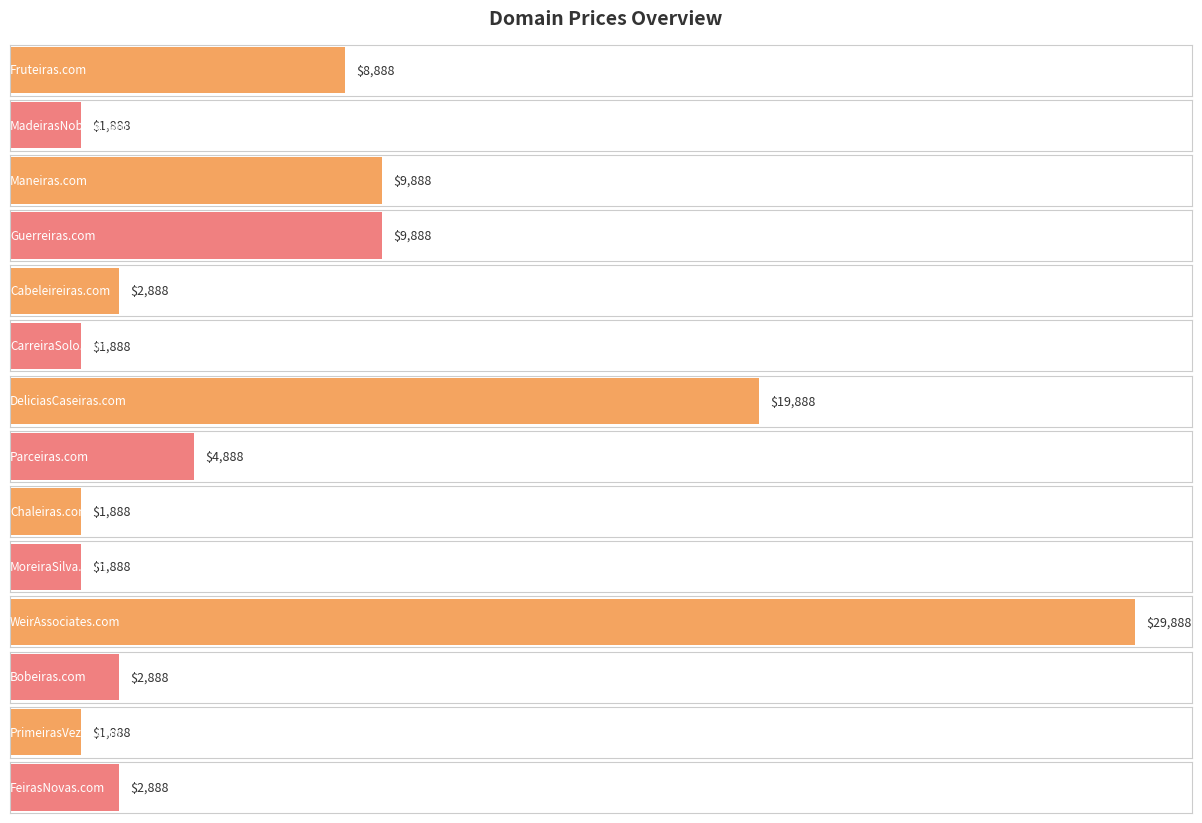

How many bars are there in total?

14